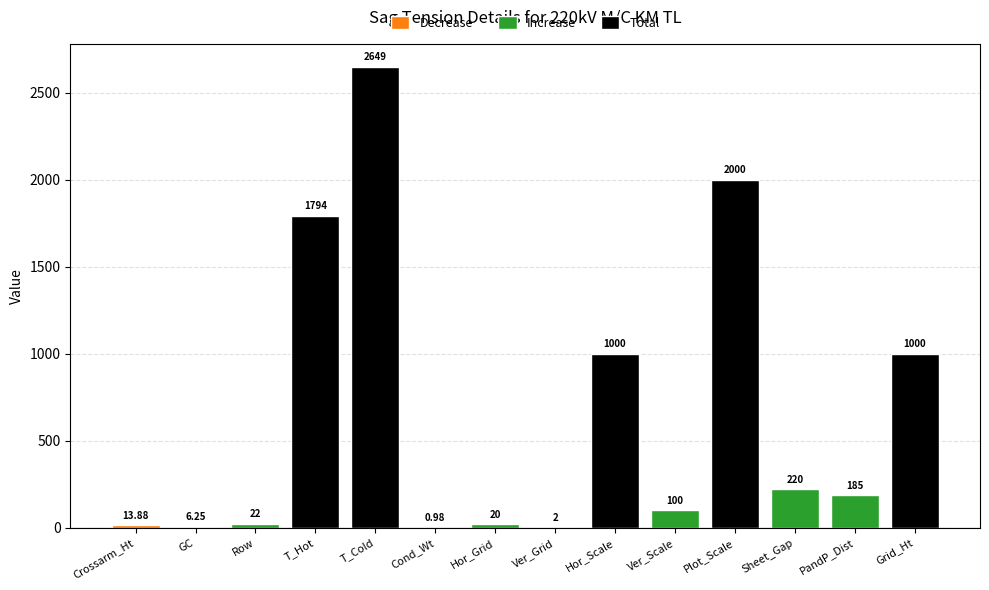

Reading left to right, what are all the values shown in this chart?

Crossarm_Ht=13.9	GC=6.2	Row=22.0	T_Hot=1794.0	T_Cold=2649.0	Cond_Wt=1.0	Hor_Grid=20.0	Ver_Grid=2.0	Hor_Scale=1000.0	Ver_Scale=100.0	Plot_Scale=2000.0	Sheet_Gap=220.0	PandP_Dist=185.0	Grid_Ht=1000.0